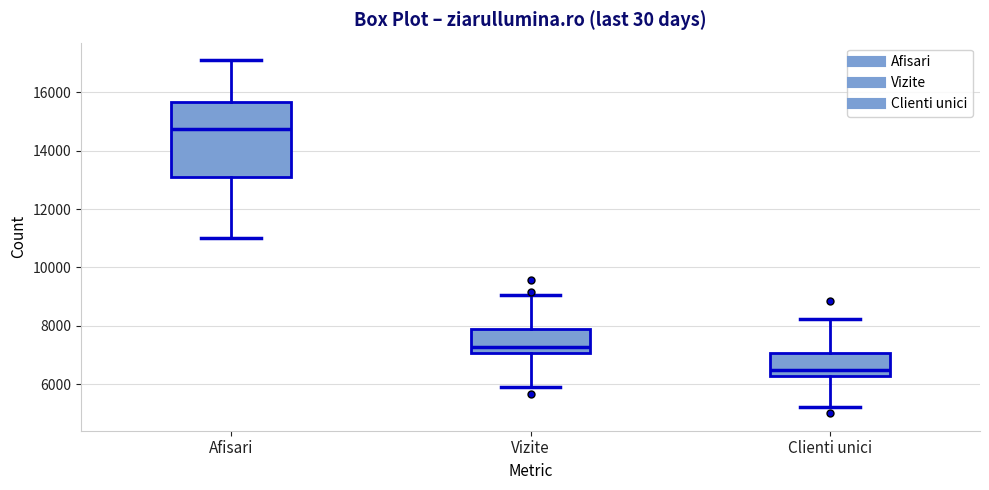

Reading left to right, transcribe this box plot: for each box, give where its median line is, the range the box spans, and where its two whiskers end, as read against the y-axis. The values are not printed on the chart, so give them approximately, as read against the axis.

Afisari: median 14800, box 13200 to 15600, whiskers 11000 to 17000
Vizite: median 7200, box 7000 to 8000, whiskers 6000 to 9000
Clienti unici: median 6400, box 6200 to 7000, whiskers 5200 to 8200